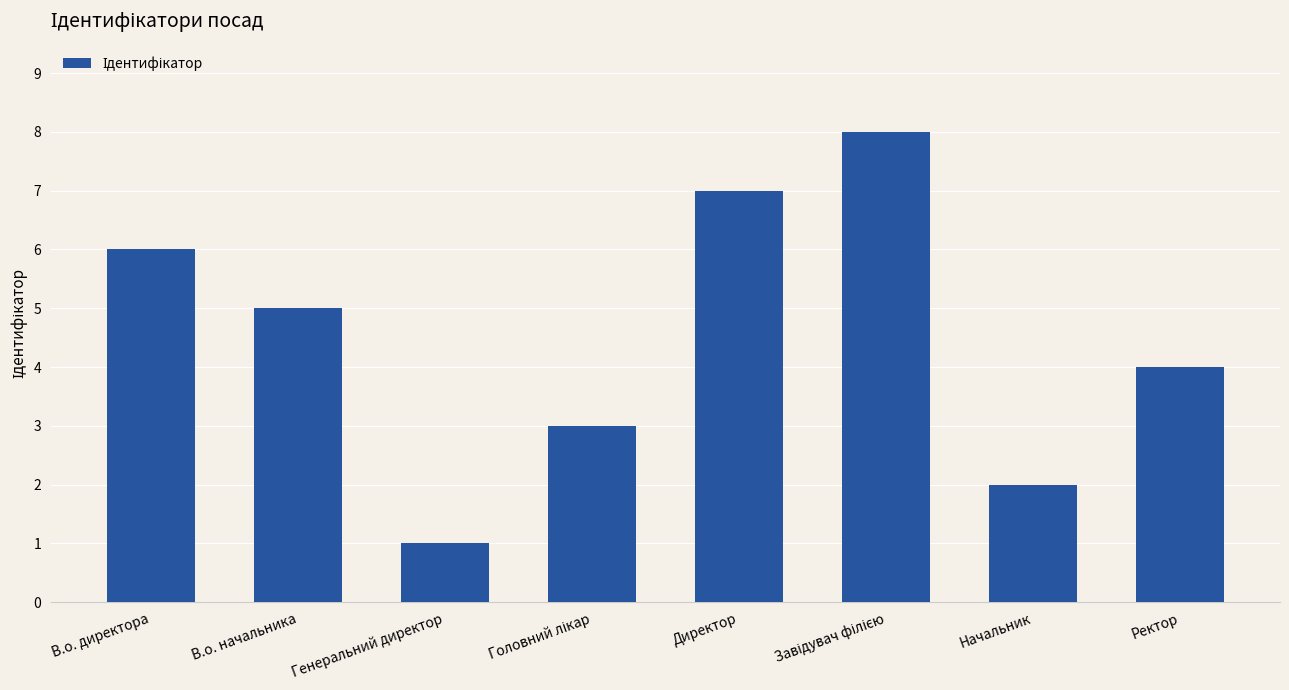

Reading left to right, extract all data points from this chart.

6	5	1	3	7	8	2	4